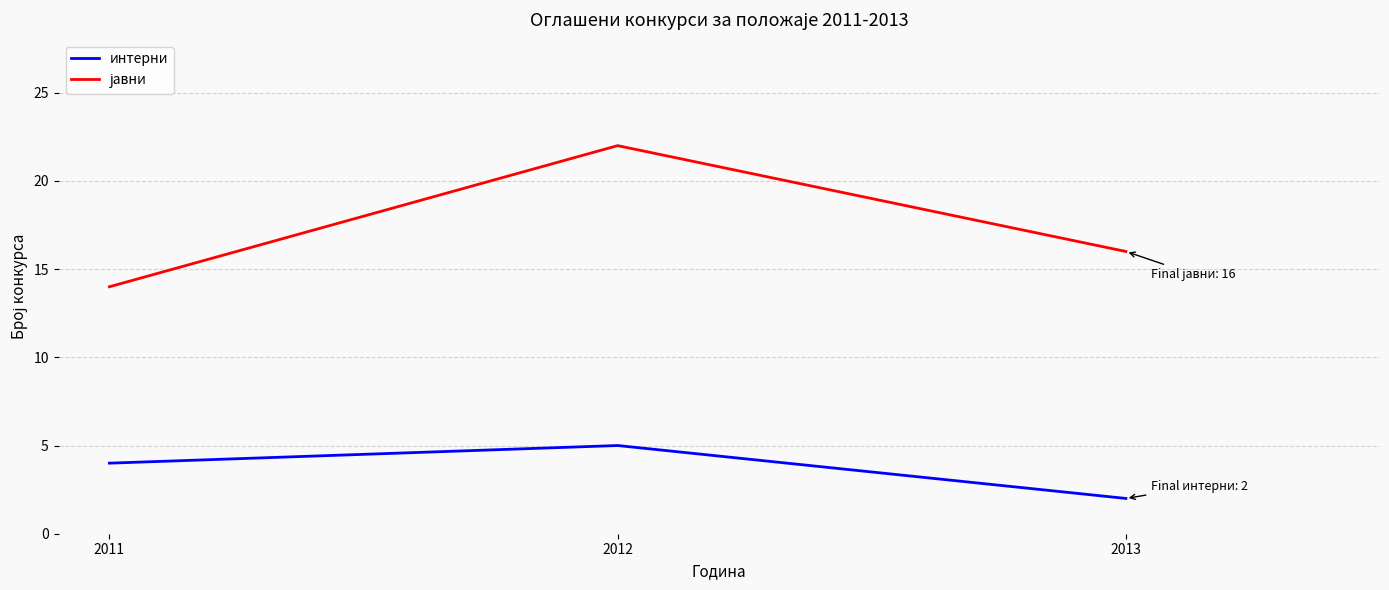

What is the approximate value of интерни at 2012?

5